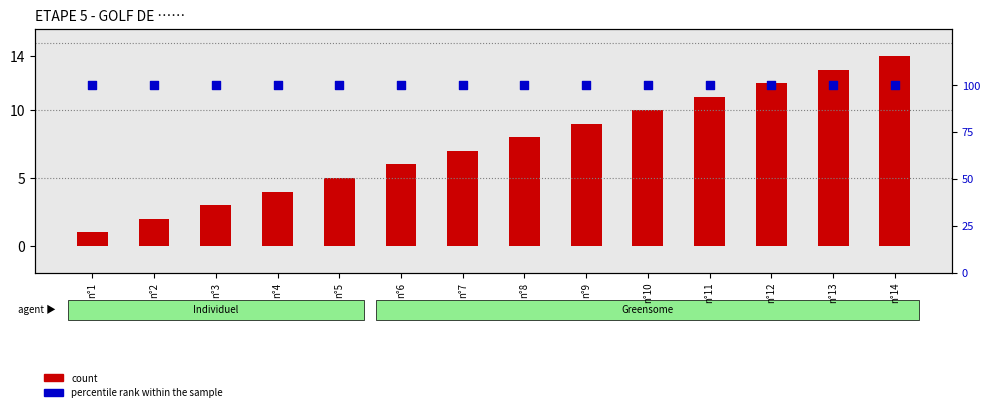

Which series contains the highest Y value?

percentile rank within the sample